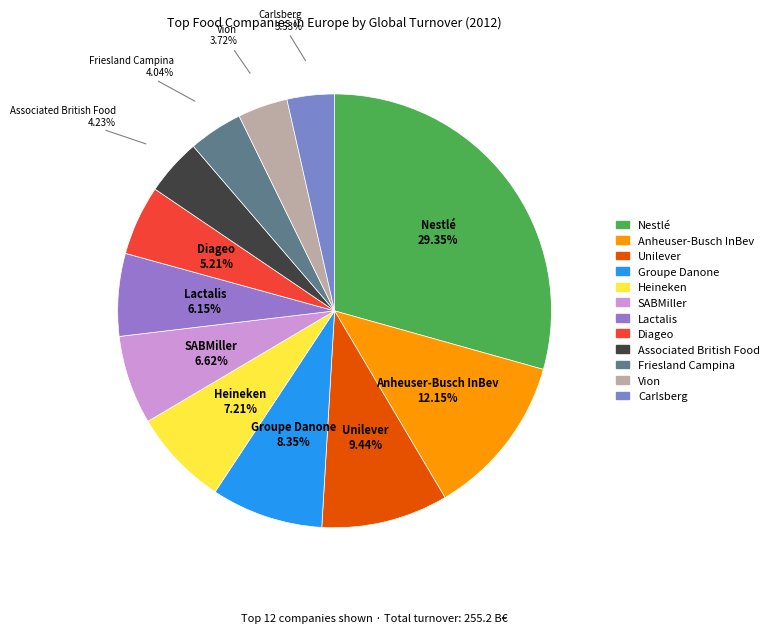

Combined, what portion of the pie is SABMiller and Diageo?

11.8%